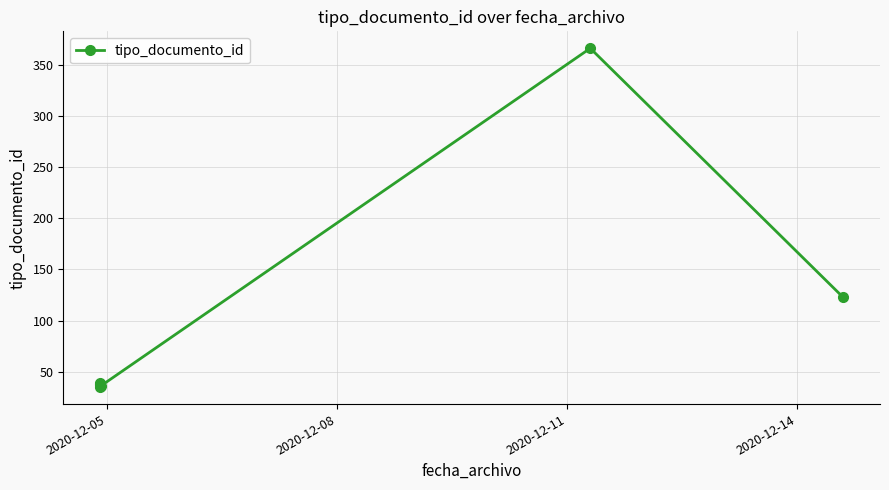

Is it true that the value at 2020-12-14 is 66?

False